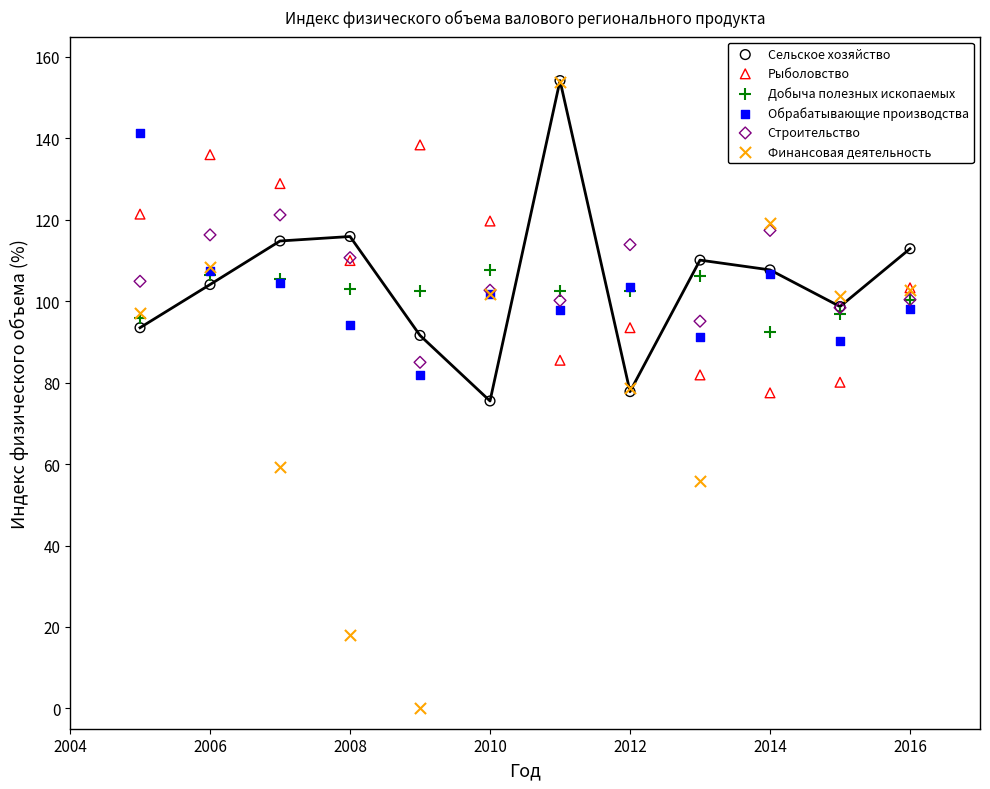

Which series has the widest spread of Y values?

Финансовая деятельность